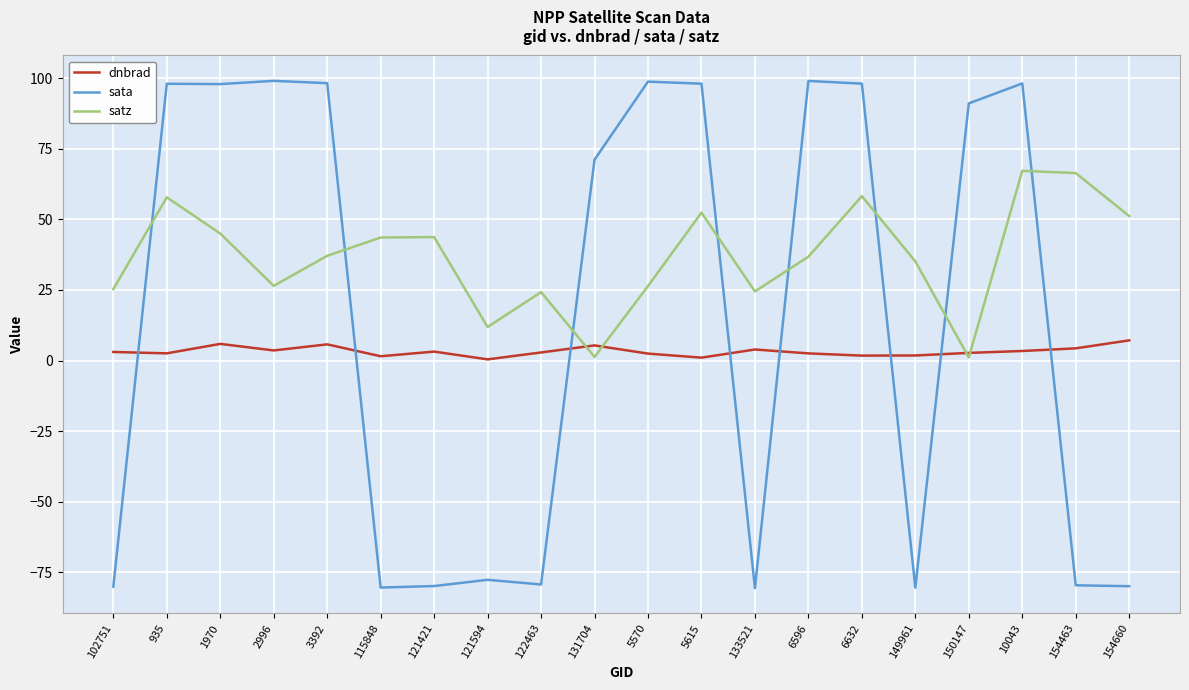

Is the value of sata at 121594 greater than the value of dnbrad at 5615?

No